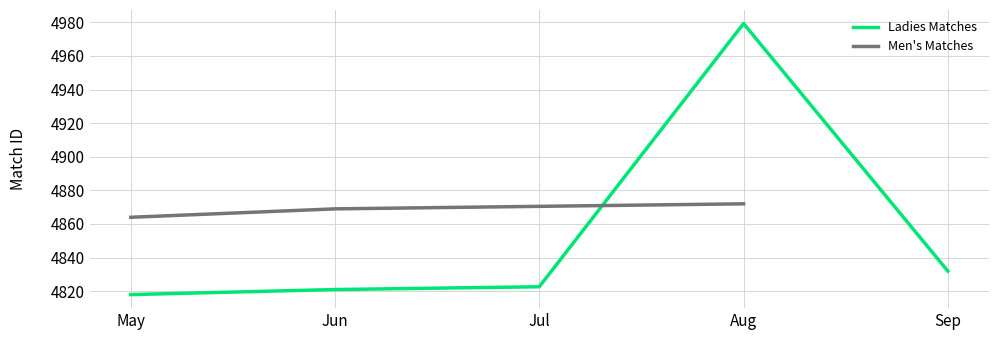

The value of Ladies Matches at May is 7676.6. True or false?

False